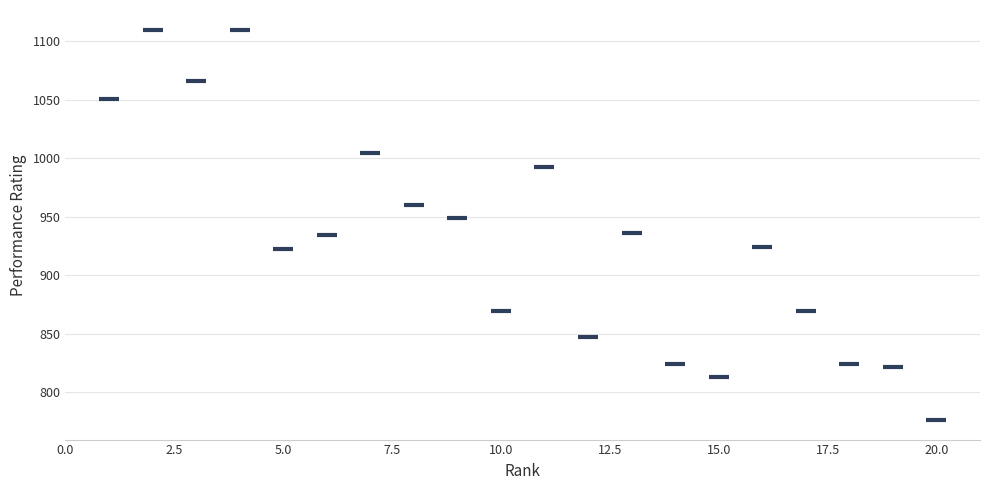

What is the range of Y values (max minus min)?

334